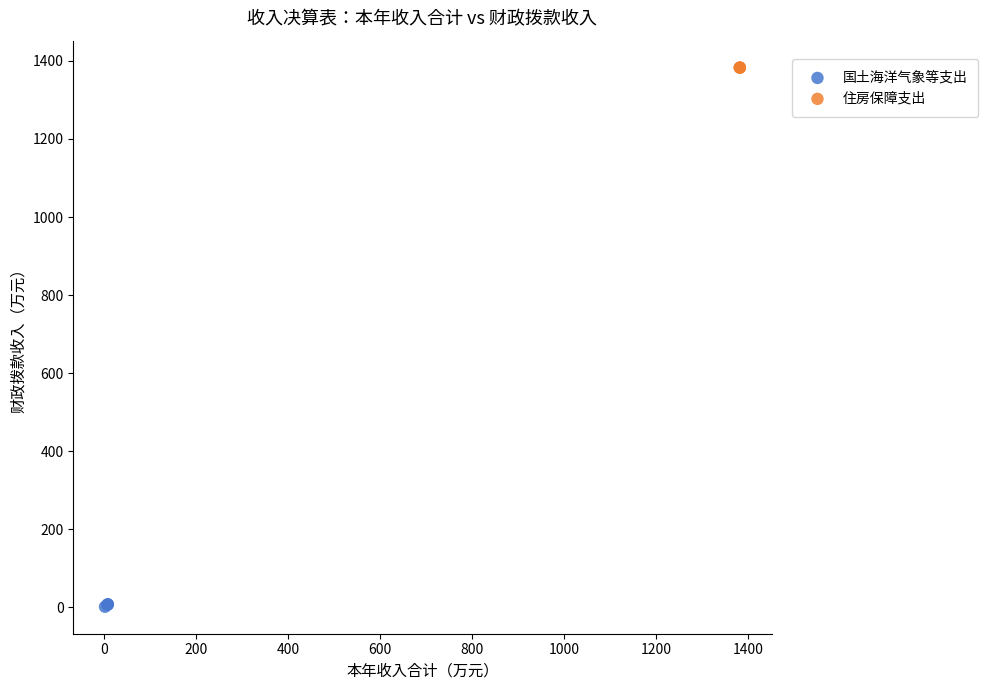

Which series reaches the maximum Y coordinate?

住房保障支出